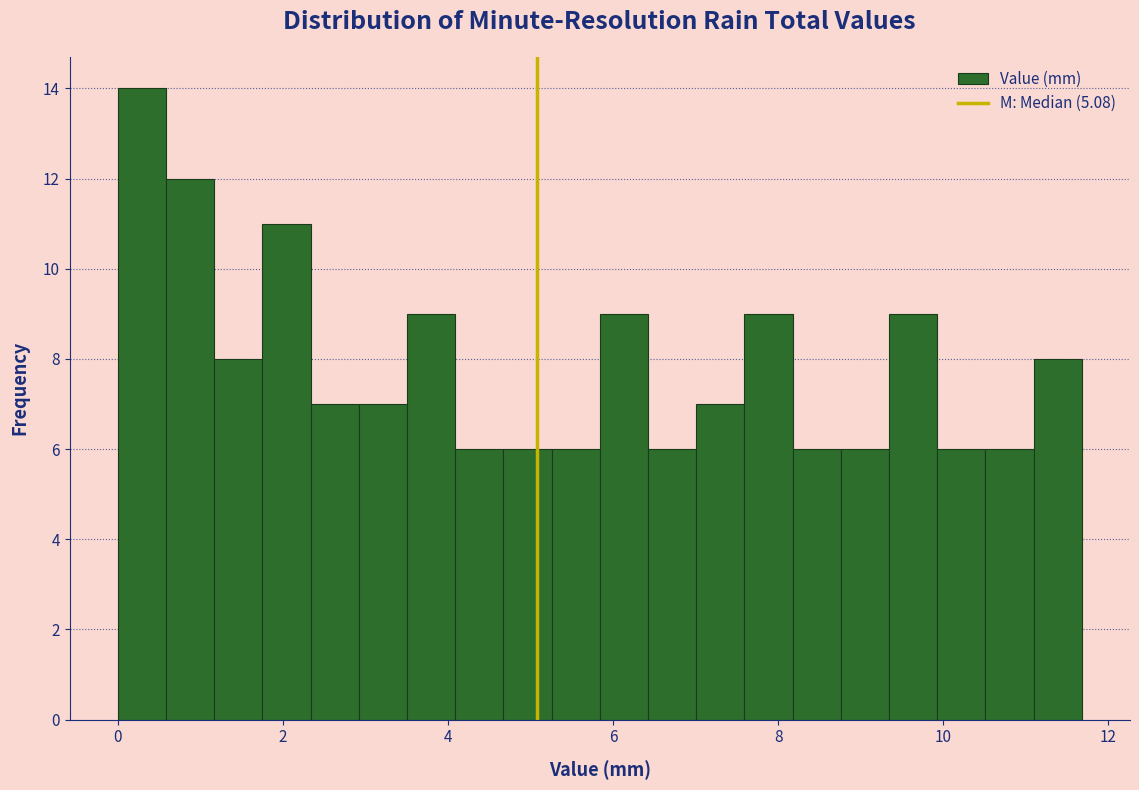

Read against the x-axis, roughly where is the centre of the tallest bar?

0.2